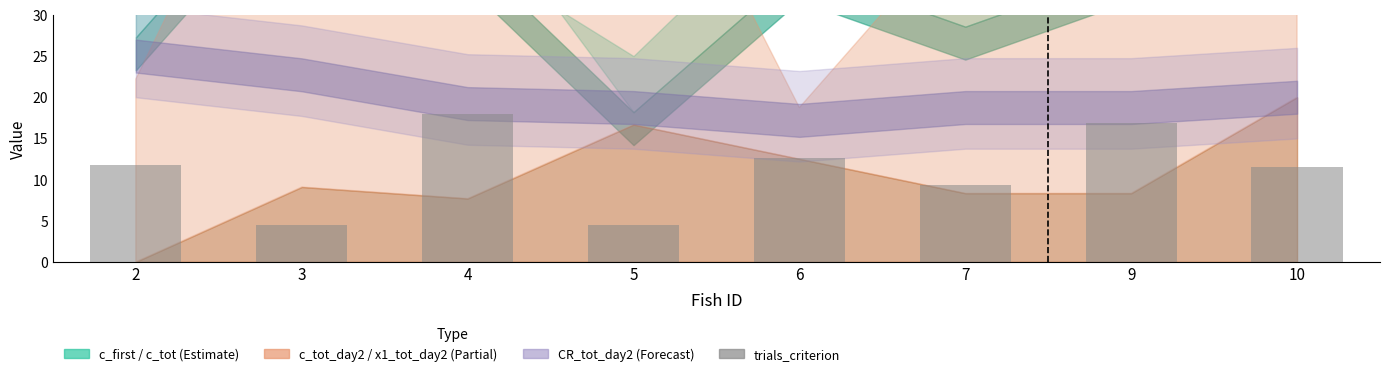

How many values are below 11?

3